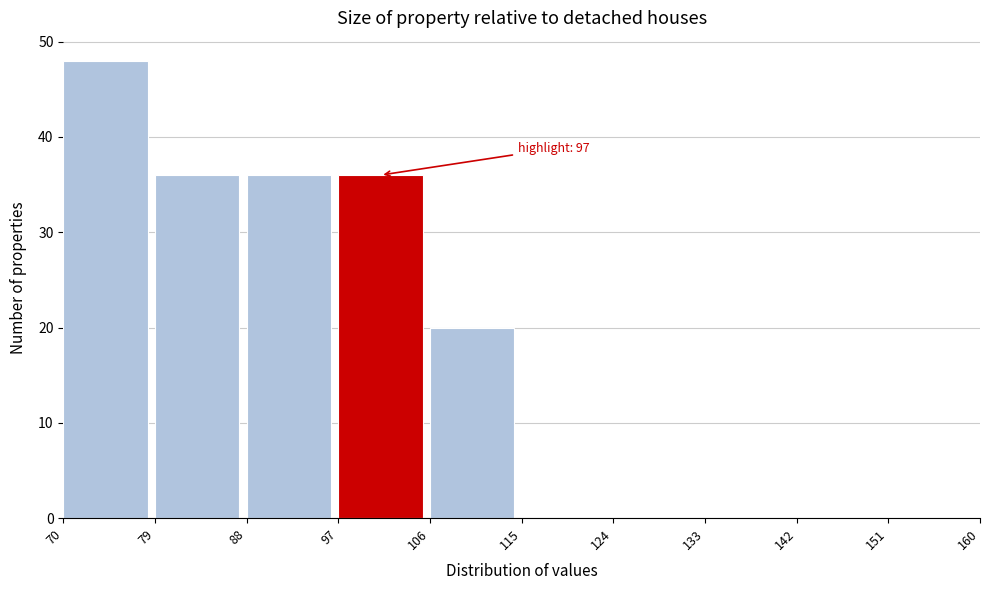

Over which range of the x-axis is the bar tallest?

70 to 79